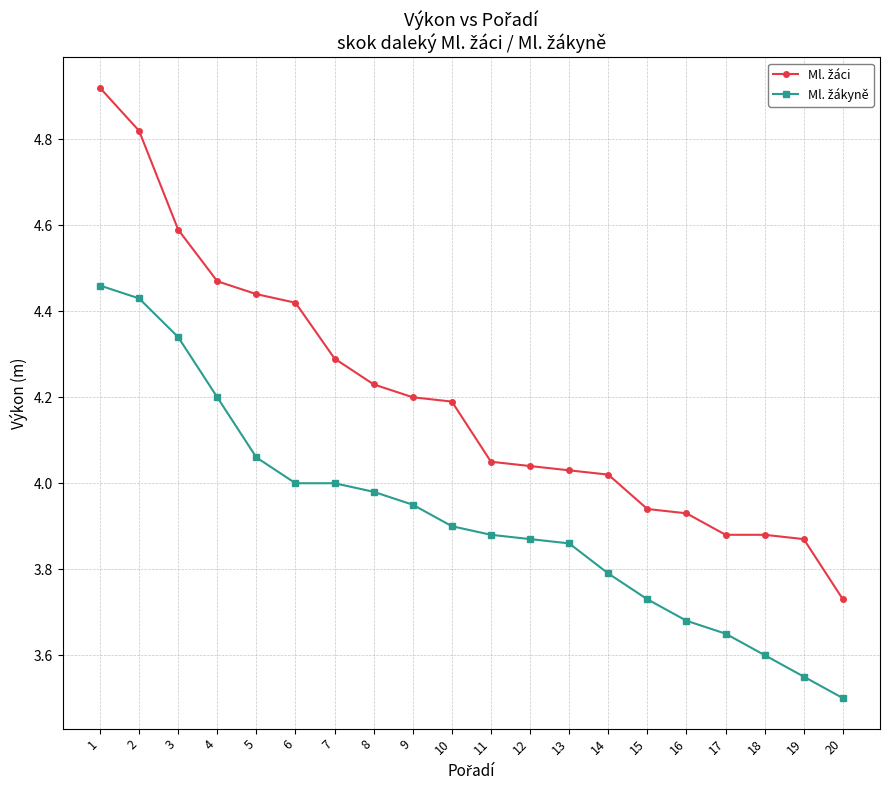

What is the total value across all series at 13?

7.9